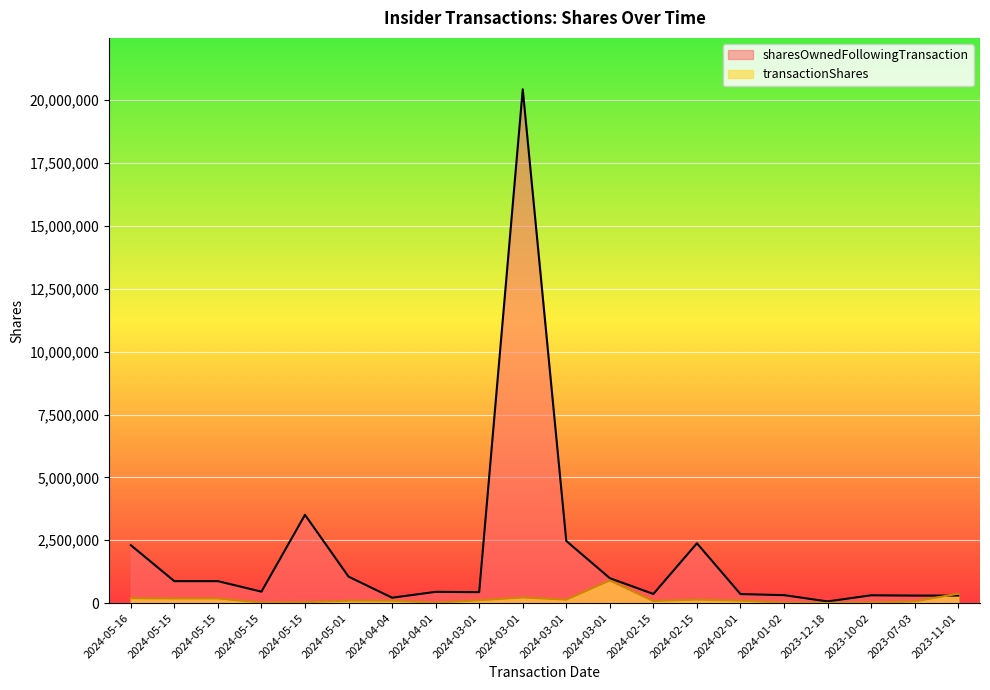

At which label does sharesOwnedFollowingTransaction first exceed 454705?

2024-05-16